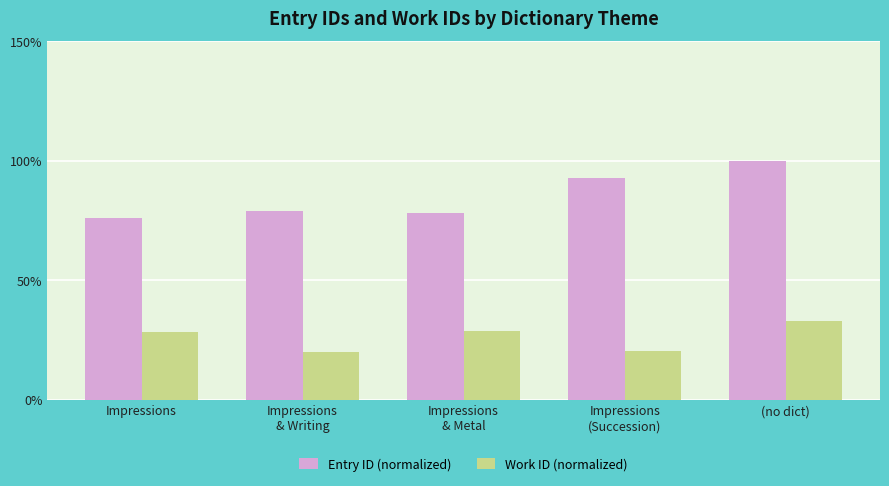

Read the Entry ID (normalized) value at Impressions
(Succession).

92.6